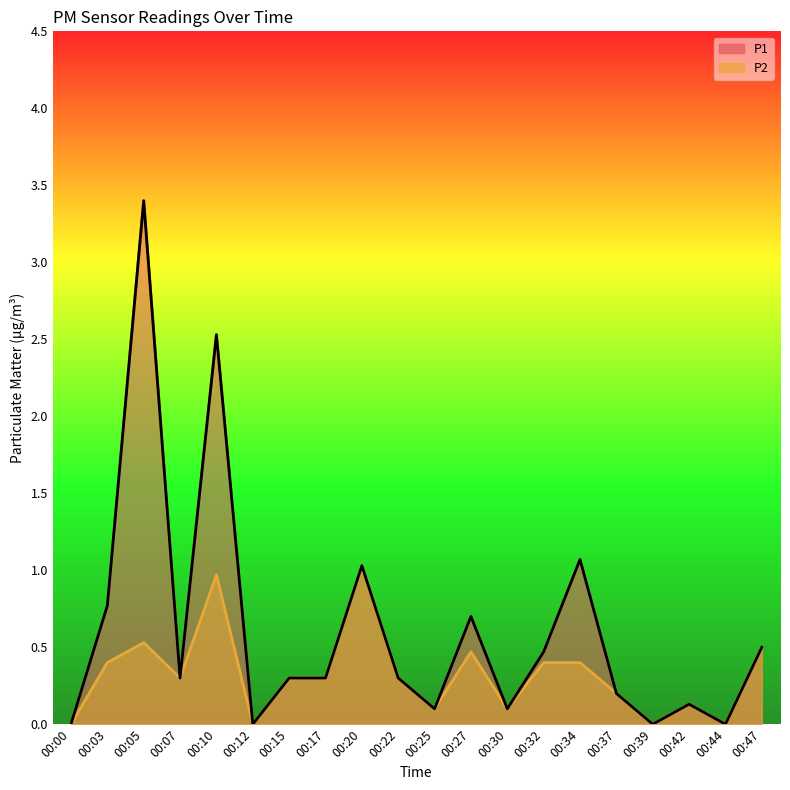

True or false: P2 and P1 intersect in this chart.

False